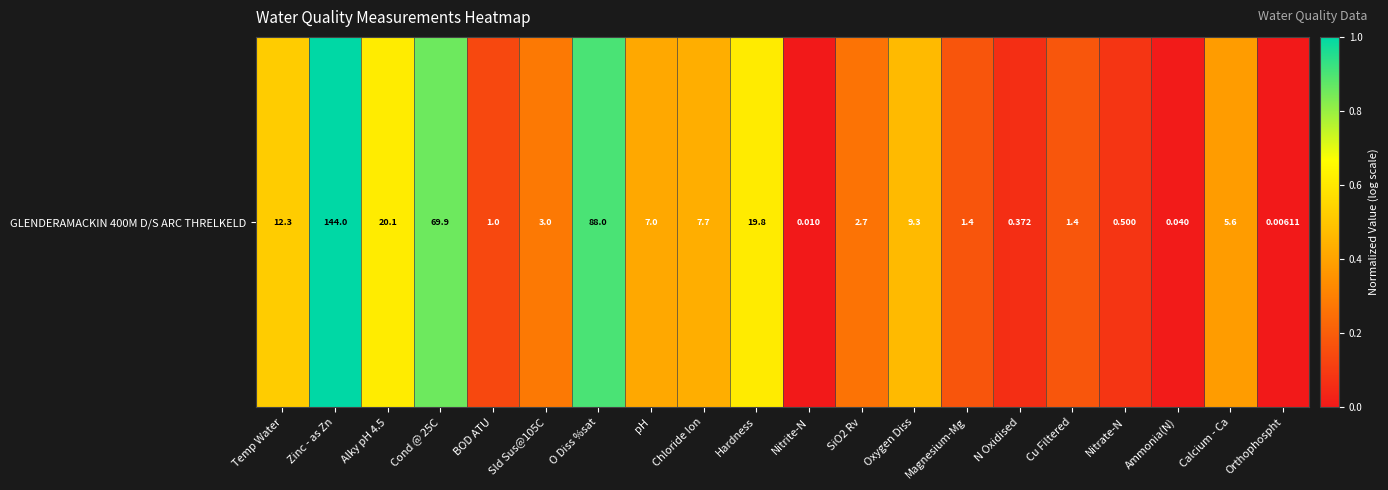

What is the change in value from Sld Sus@105C to Nitrite-N?

-0.3